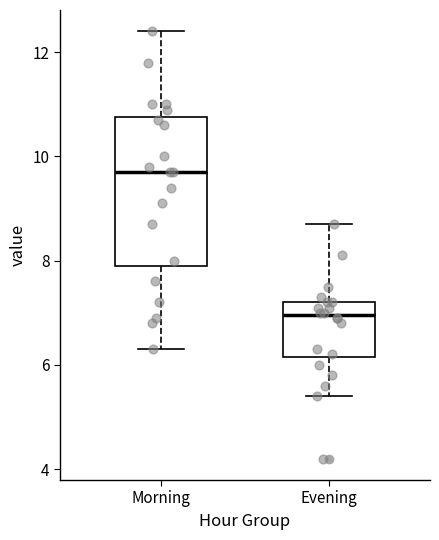

Reading left to right, read every box against the y-axis: the position of its median line, the range the box covers, and the ends of its whiskers. The values are not printed on the chart, so give them approximately, as read against the axis.

Morning: median 9.8, box 8.0 to 10.8, whiskers 6.4 to 12.4
Evening: median 7.0, box 6.2 to 7.2, whiskers 5.4 to 8.8